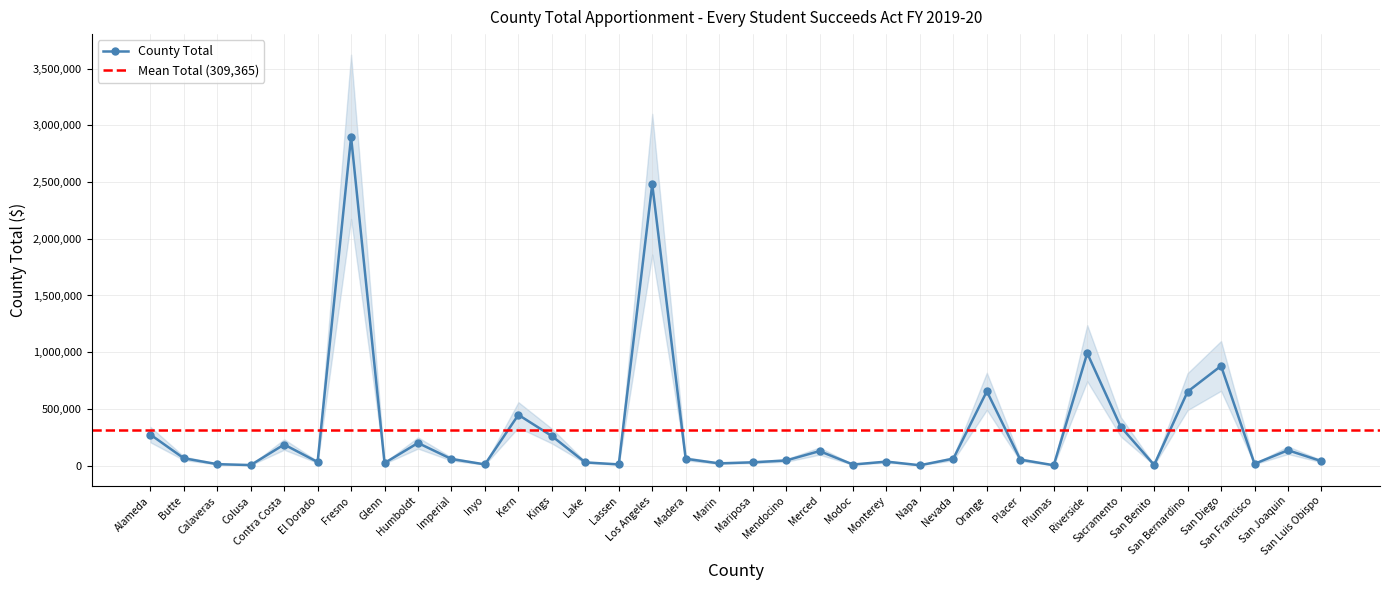

List the labels in order of value, smallest first.

Napa, Plumas, Colusa, San Benito, Modoc, Lassen, Inyo, Calaveras, San Francisco, Marin, Glenn, Lake, Mariposa, El Dorado, Monterey, San Luis Obispo, Mendocino, Placer, Imperial, Madera, Nevada, Butte, Merced, San Joaquin, Contra Costa, Humboldt, Kings, Alameda, Sacramento, Kern, San Bernardino, Orange, San Diego, Riverside, Los Angeles, Fresno